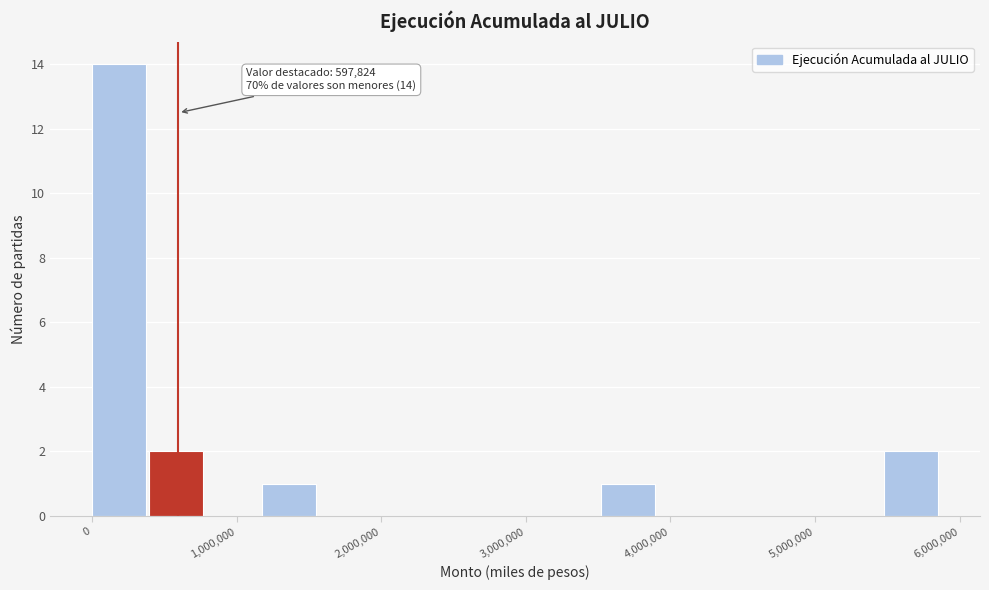

Around what value on the x-axis is the tallest bar? Give the approximate position of its centre, as read against the axis.

200000